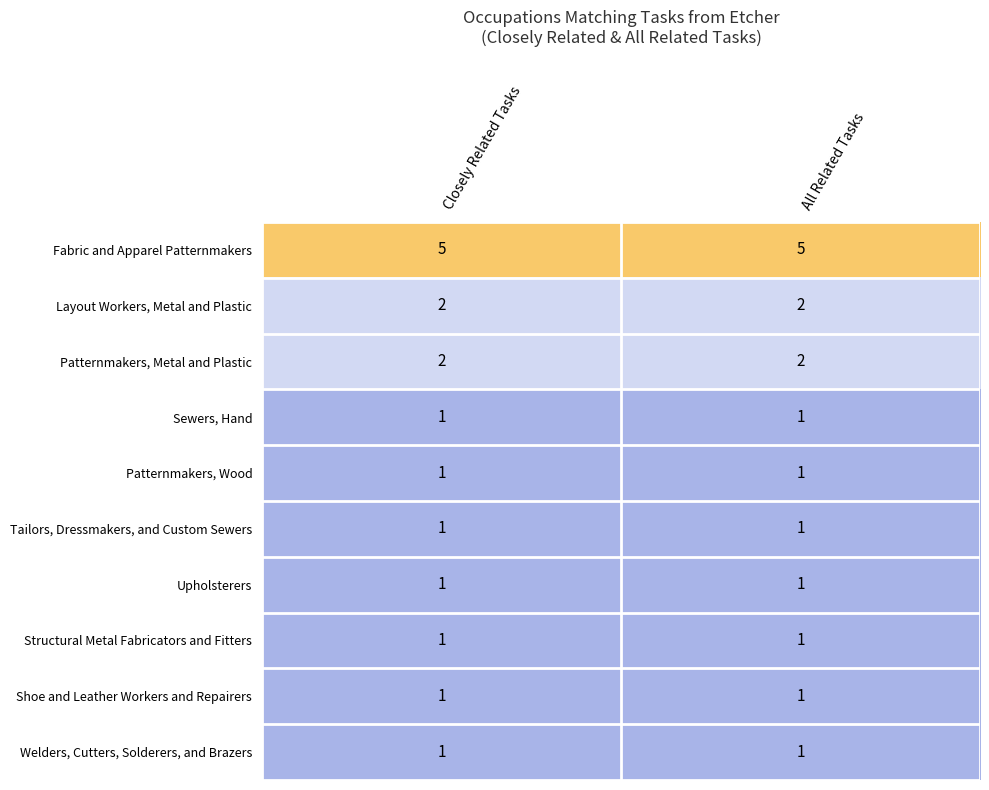

What is the sum of the Patternmakers, Metal and Plastic values at All Related Tasks and Closely Related Tasks?

4